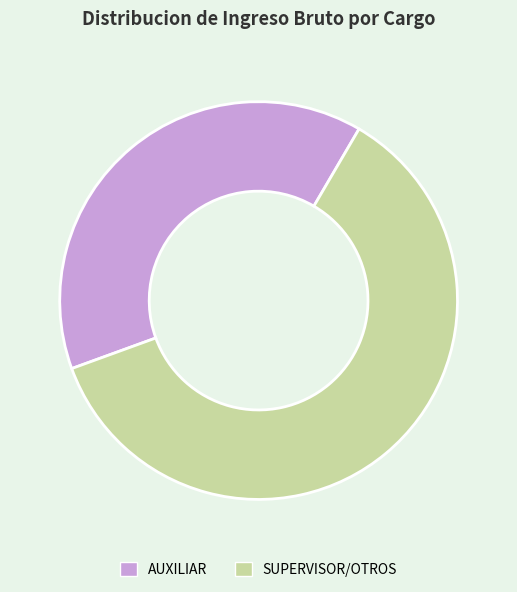

Which has a higher value, AUXILIAR or SUPERVISOR/OTROS?

SUPERVISOR/OTROS